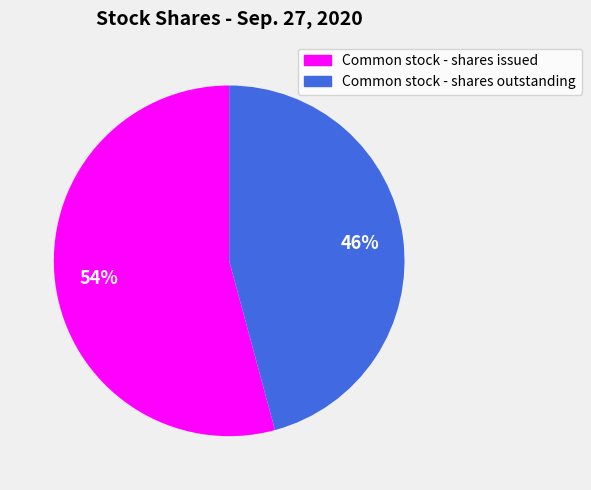

Approximately how many times larger is the value at Common stock - shares issued compared to Common stock - shares outstanding?

1.2